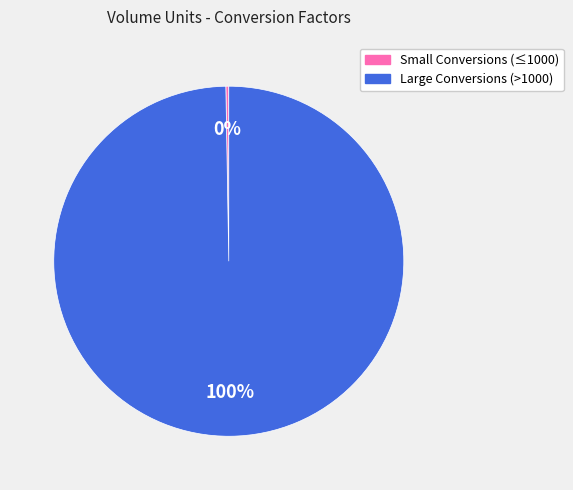

To the nearest percent, what is the average slice percentage?

50%